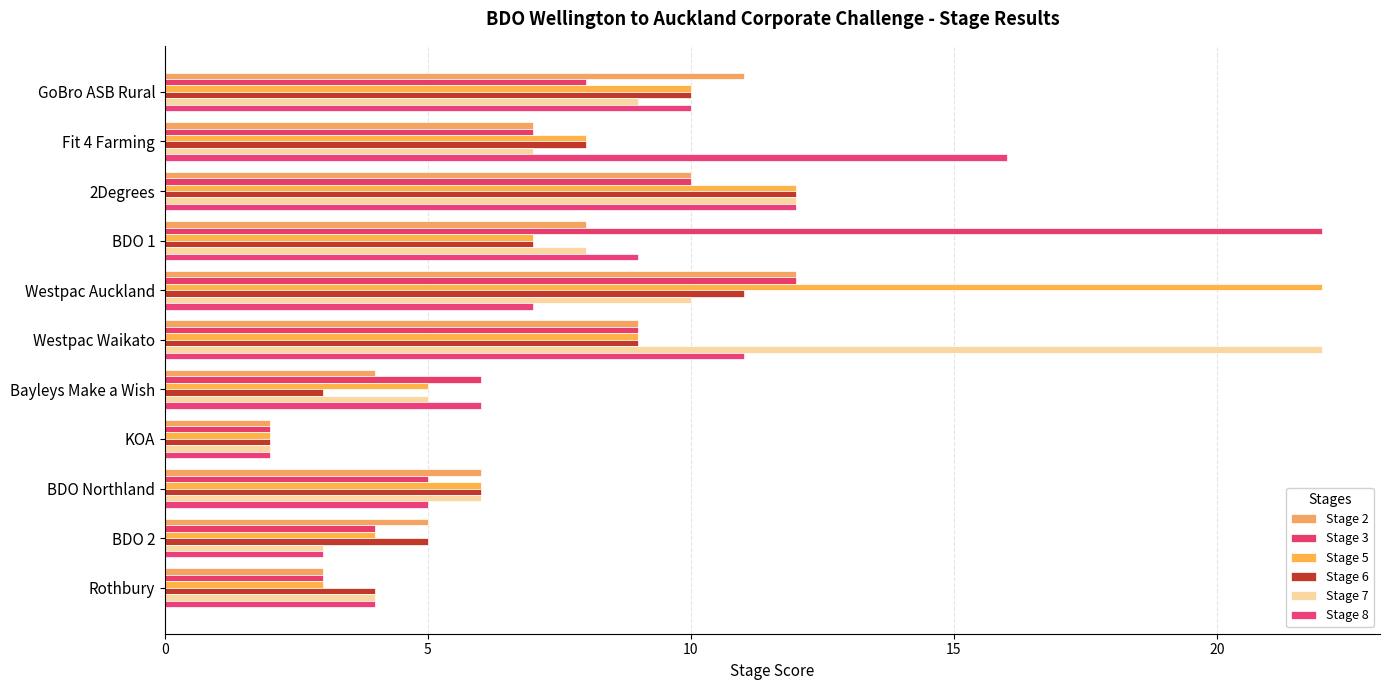

How many distinct data groups are displayed?

6